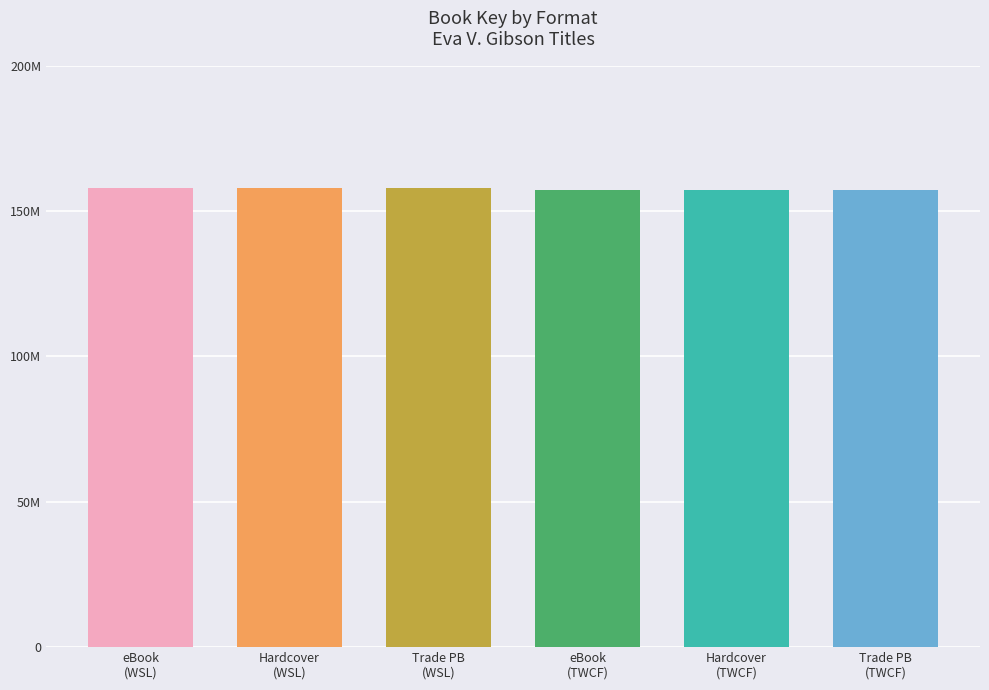

Reading left to right, extract all data points from this chart.

157901188	157901188	157901188	157116468	157116468	157116468